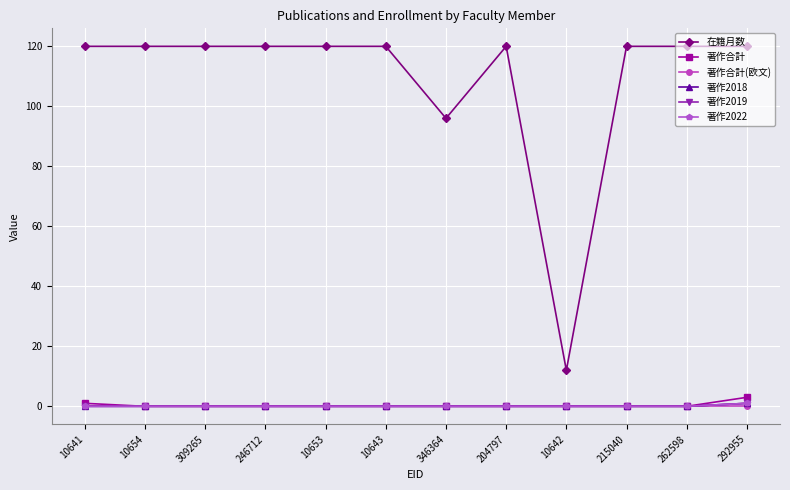

At which label is 著作2019 closest to 0?

10641